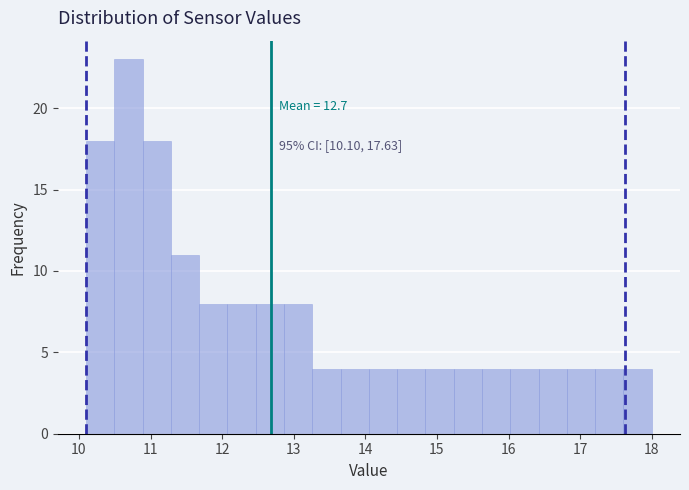

Read against the x-axis, roughly where is the centre of the tallest bar?

10.7